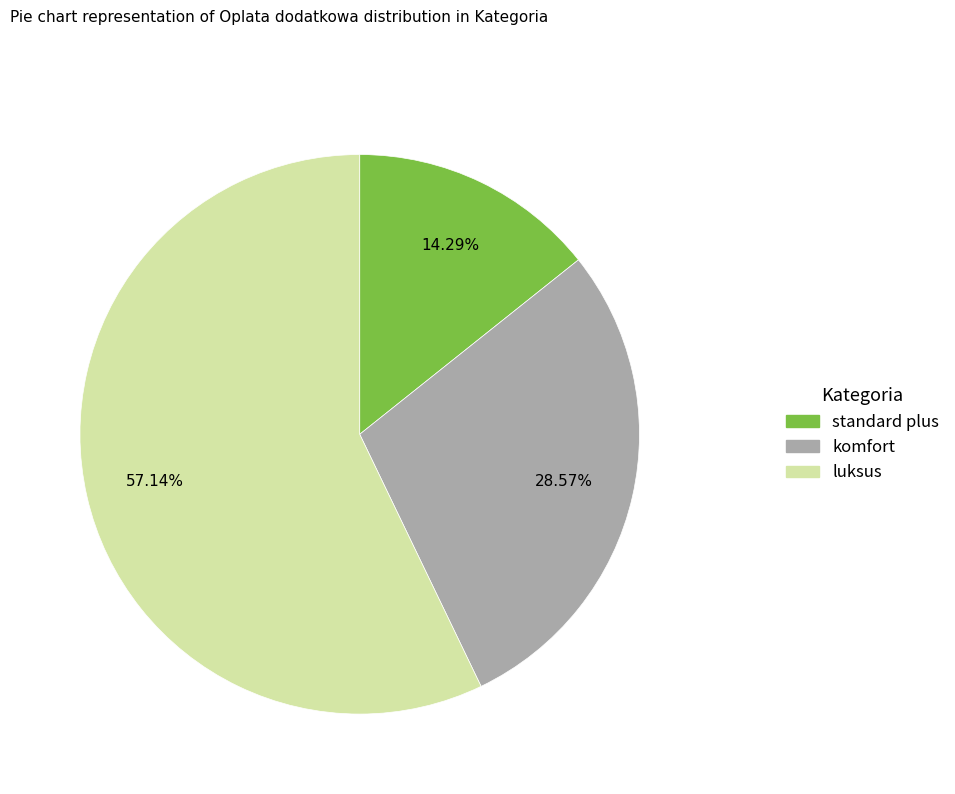

Does komfort account for over 50% of the chart?

No